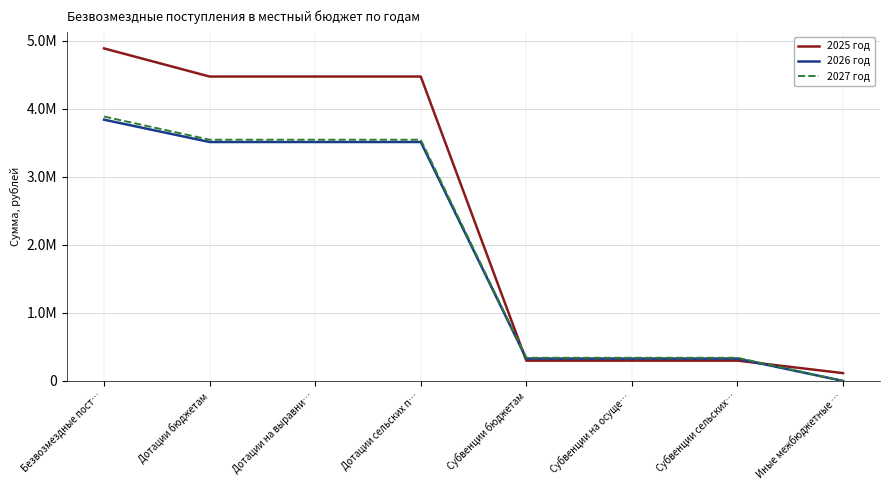

Reading left to right, list all the values displayed in this chart.

2025 год: Безвозмездные пост…=4890671.8	Дотации бюджетам=4477134.8	Дотации на выравни…=4477134.8	Дотации сельских п…=4477134.8	Субвенции бюджетам=298537.0	Субвенции на осуще…=298537.0	Субвенции сельских…=298537.0	Иные межбюджетные …=115000.0
2026 год: Безвозмездные пост…=3842476.2	Дотации бюджетам=3514174.2	Дотации на выравни…=3514174.2	Дотации сельских п…=3514174.2	Субвенции бюджетам=328302.0	Субвенции на осуще…=328302.0	Субвенции сельских…=328302.0	Иные межбюджетные …=0.0
2027 год: Безвозмездные пост…=3888505.8	Дотации бюджетам=3547848.8	Дотации на выравни…=3547848.8	Дотации сельских п…=3547848.8	Субвенции бюджетам=340657.0	Субвенции на осуще…=340657.0	Субвенции сельских…=340657.0	Иные межбюджетные …=0.0